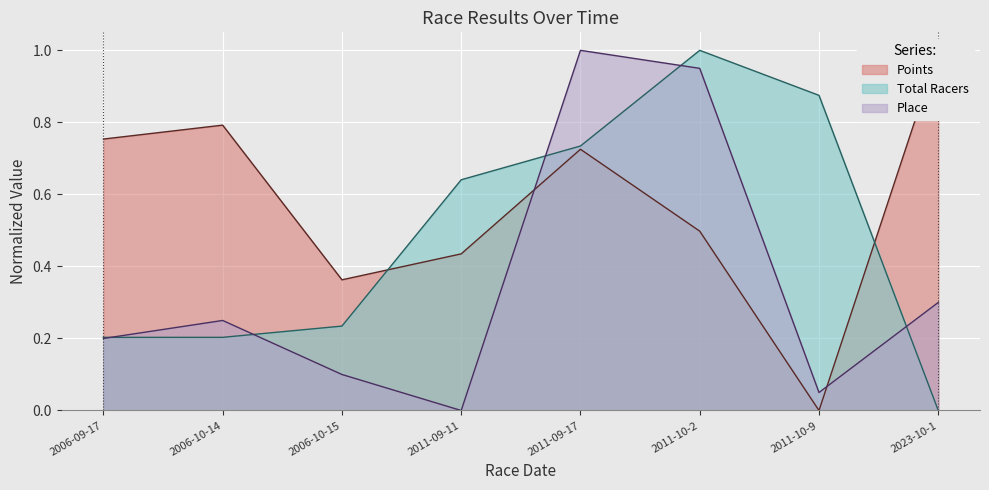

How many lines are shown in the chart?

3